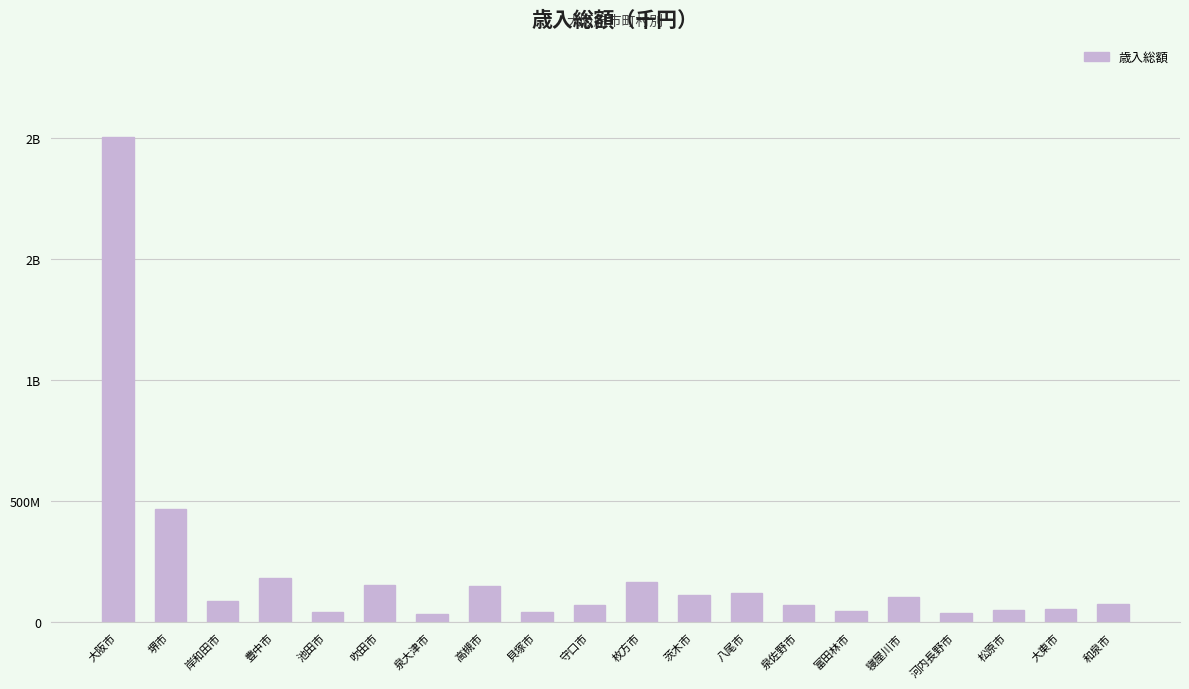

Does the chart contain any negative values?

No